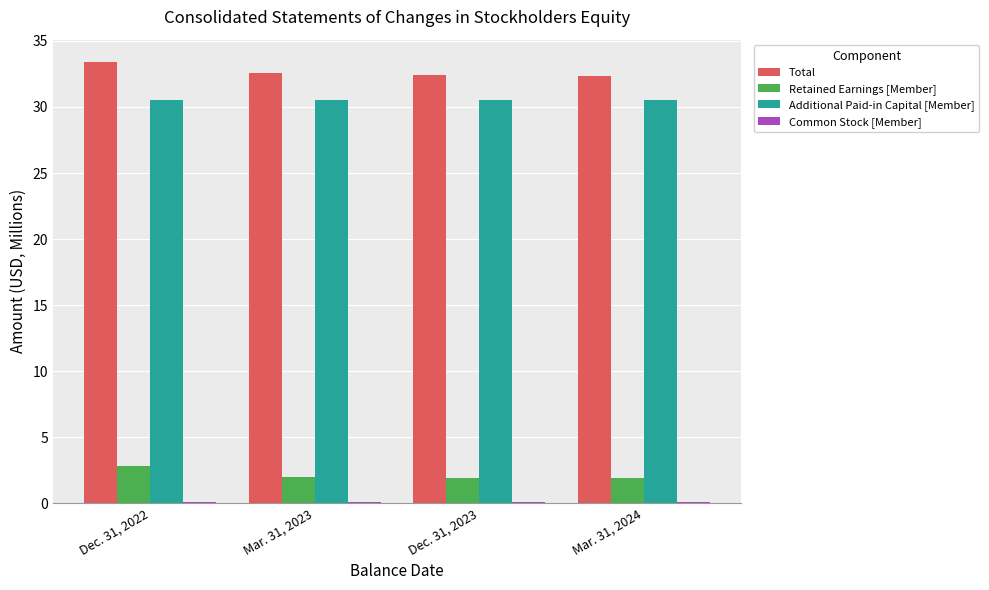

What is the highest value of the Additional Paid-in Capital [Member] series?

30.5